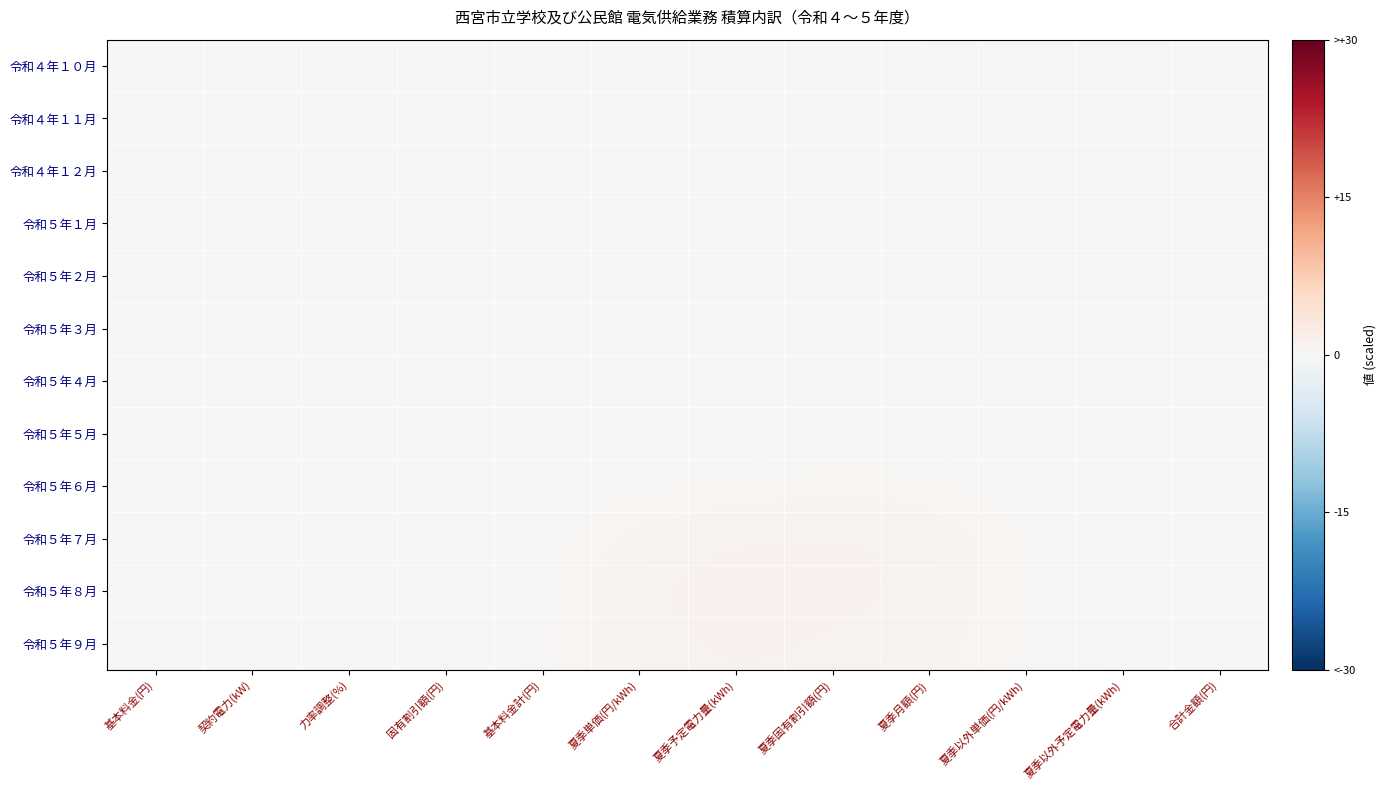

Between 固有割引額(円) and 基本料金計(円), which is larger?

固有割引額(円)